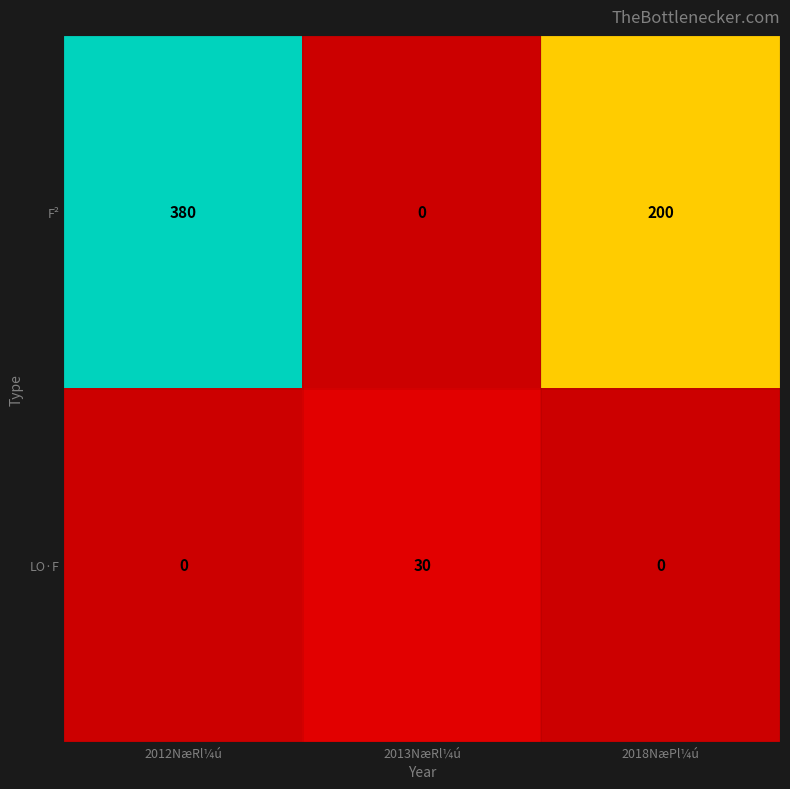

Reading right to left, extract all data points from this chart.

F²: 200	0	380
LO·F: 0	30	0